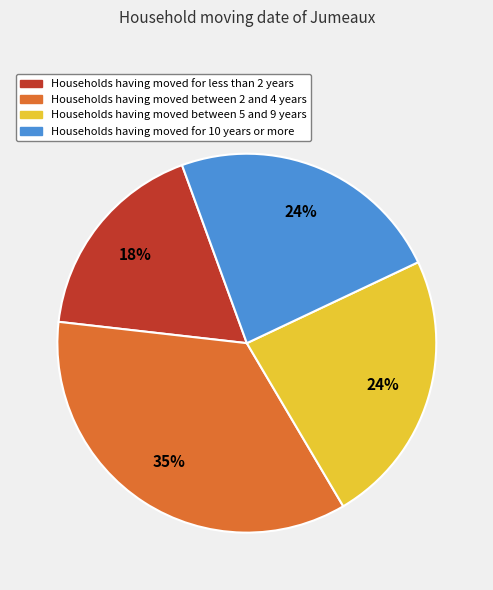

To the nearest percent, what portion does Households having moved for less than 2 years represent?

18%